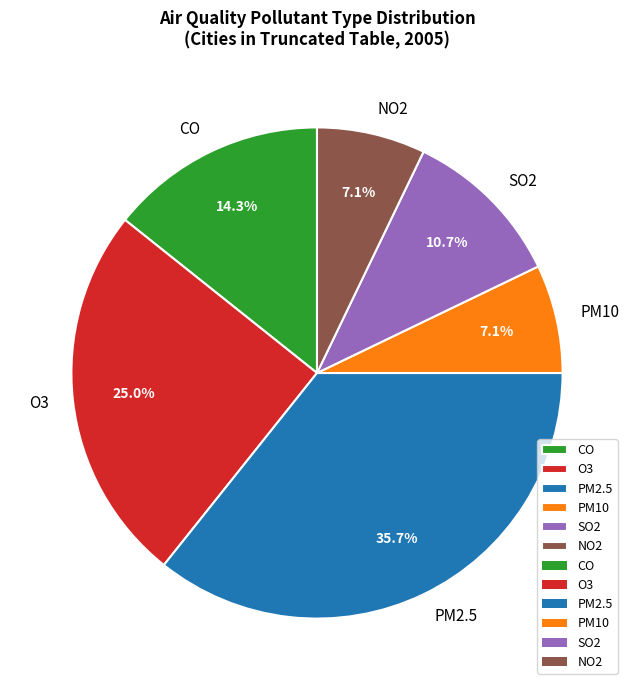

To the nearest percent, what is the average slice percentage?

17%